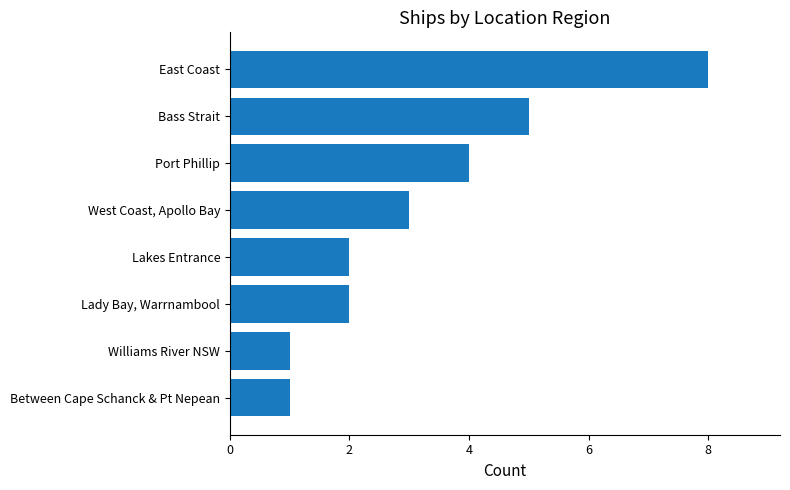

The chart shows a value of 3 at Lady Bay, Warrnambool. True or false?

False